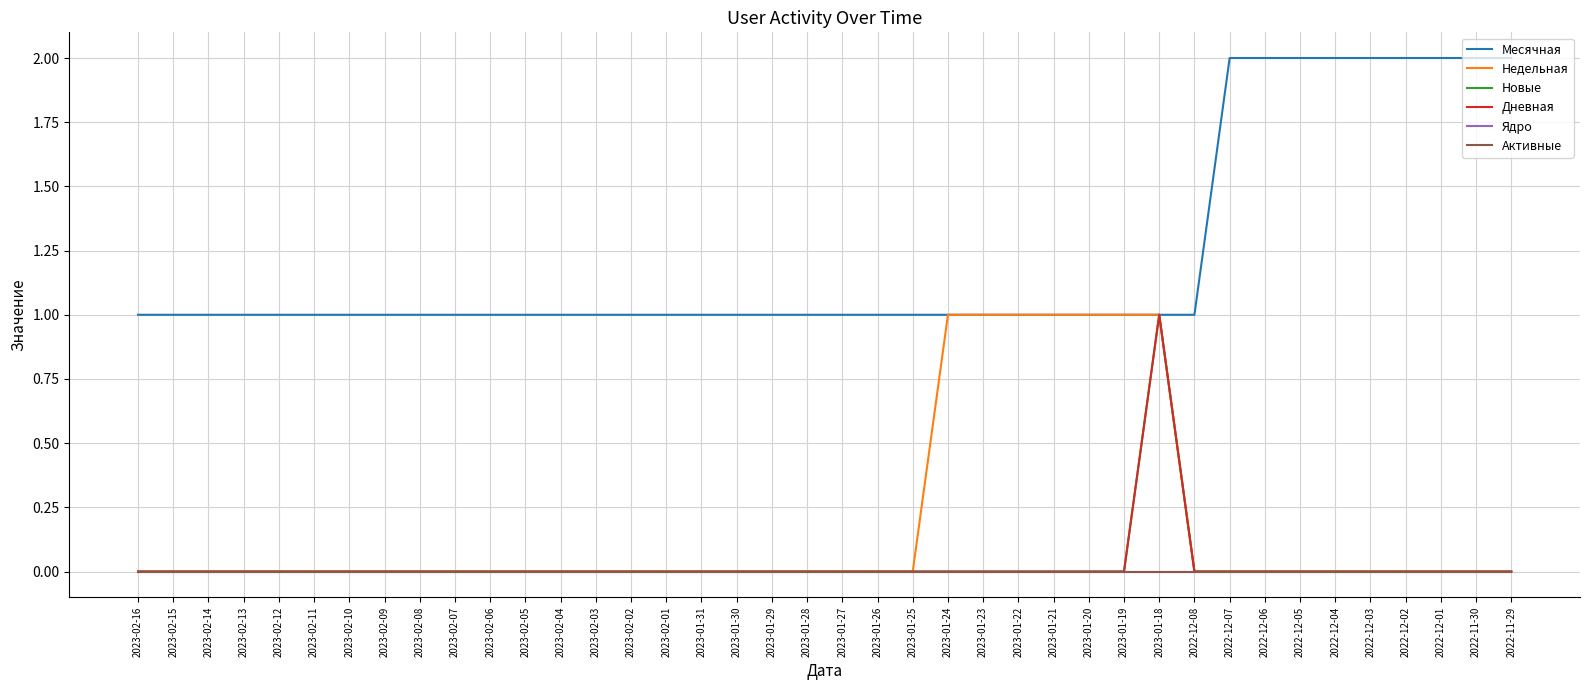

What position from the right is 2022-12-04?

6